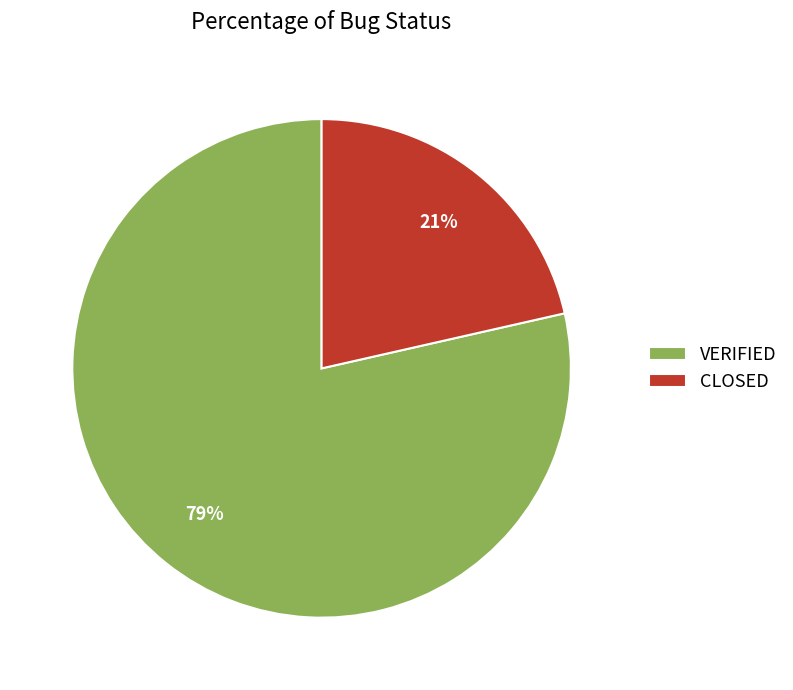

Which category accounts for the majority?

VERIFIED